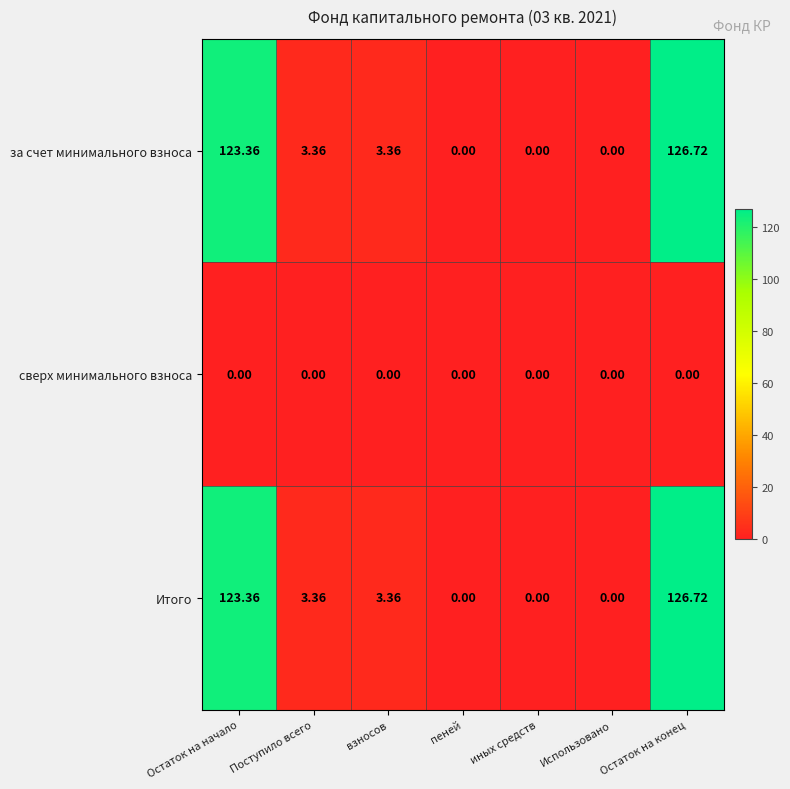

At which category is the sum across all series the highest?

Остаток на конец